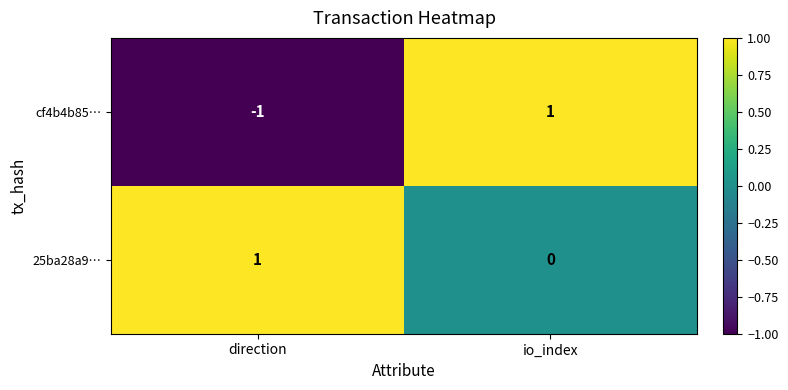

Reading left to right, extract all data points from this chart.

cf4b4b85…: -1	1
25ba28a9…: 1	0